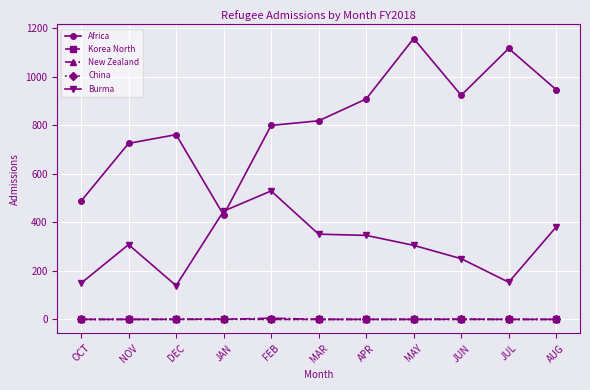

Count the number of categories in the chart.

11